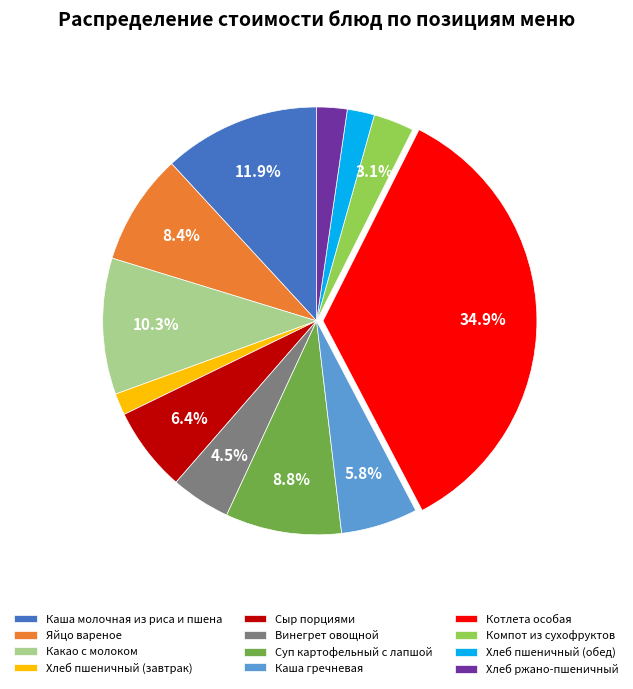

To the nearest percent, what is the average slice percentage?

8%